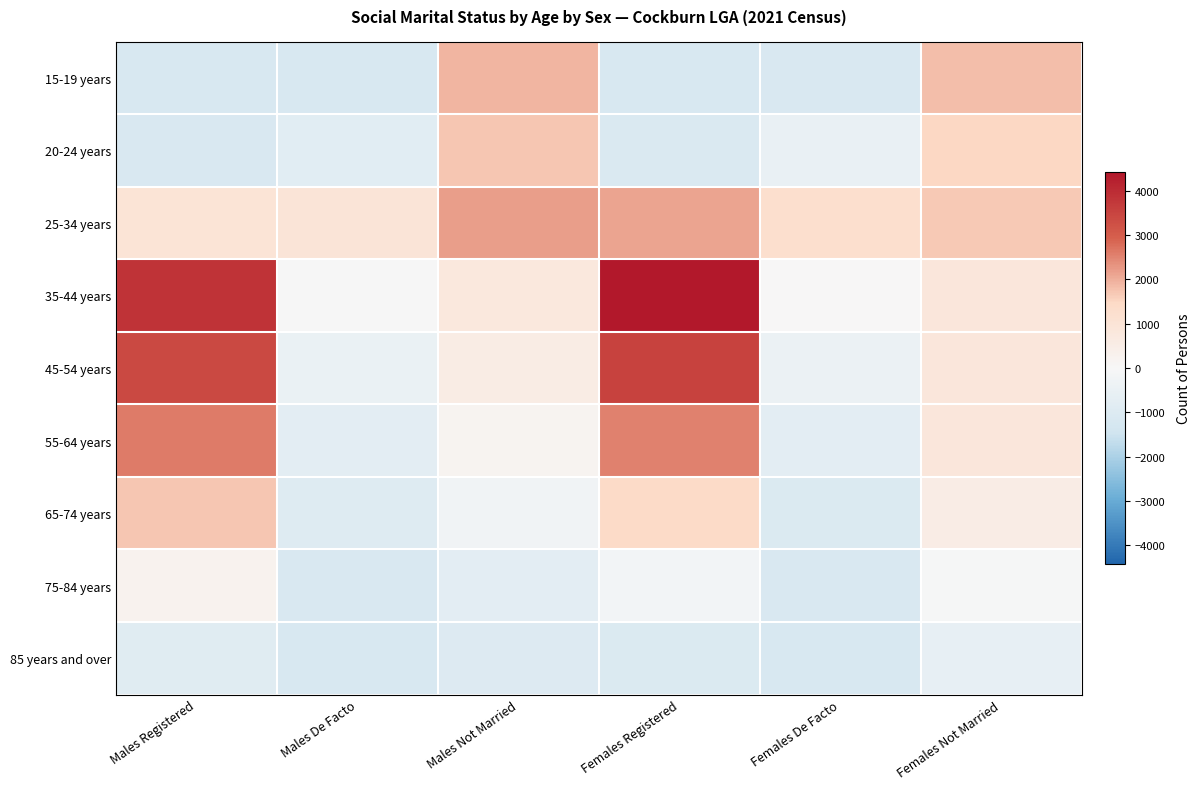

List the labels in order of 75-84 years value, smallest first.

Females De Facto, Males De Facto, Males Not Married, Females Registered, Females Not Married, Males Registered